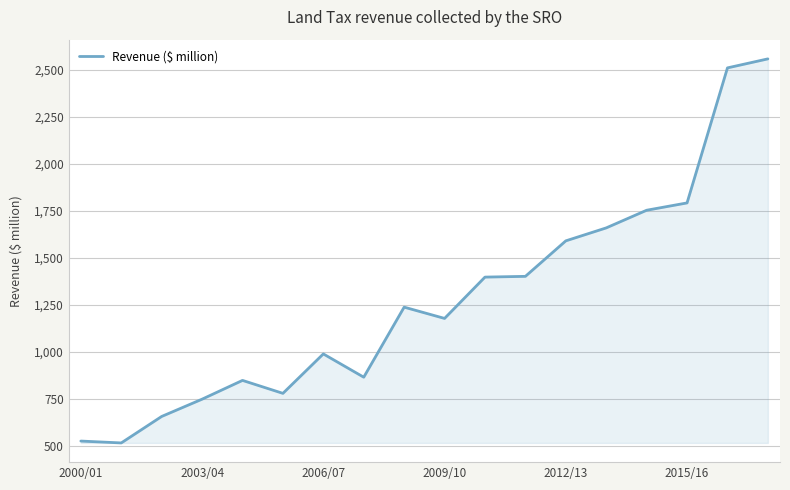

What is the minimum value shown in the chart?

515